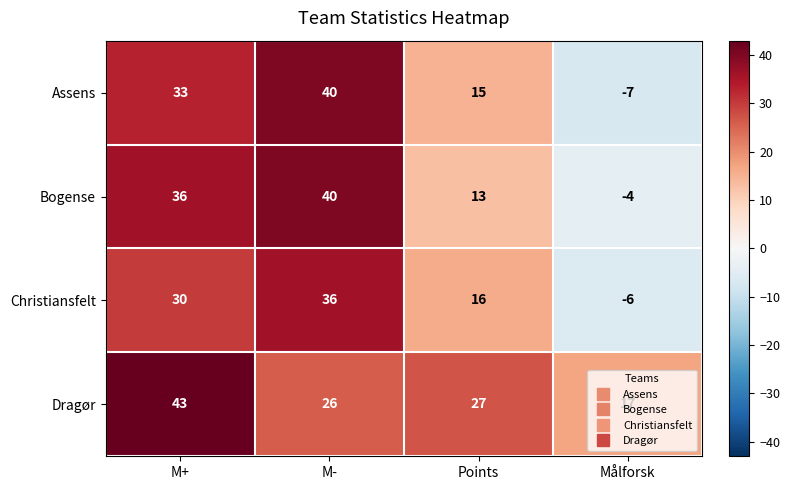

What is the difference between the maximum and minimum values in the Christiansfelt series?

42